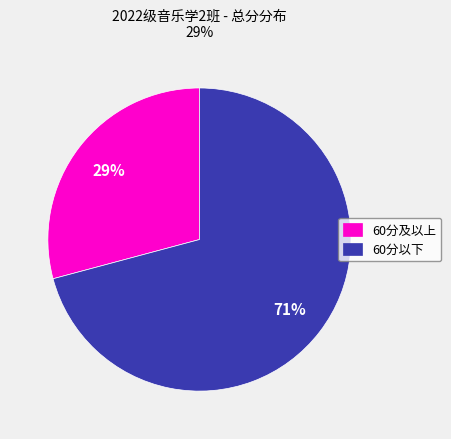

Count the number of slices in the pie.

2